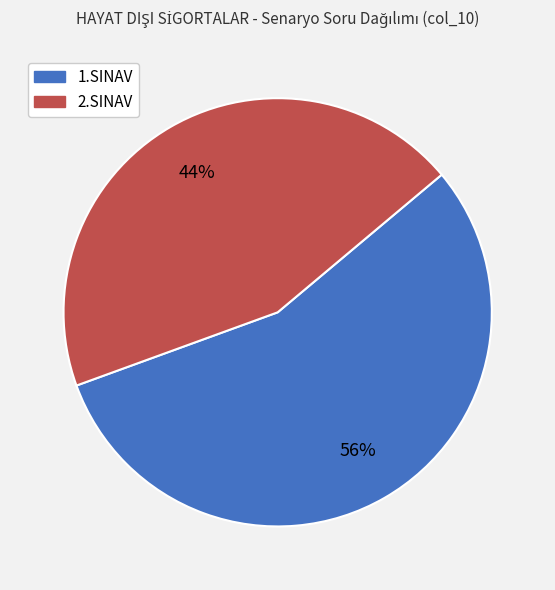

Which category has the smallest portion of the pie?

2.SINAV